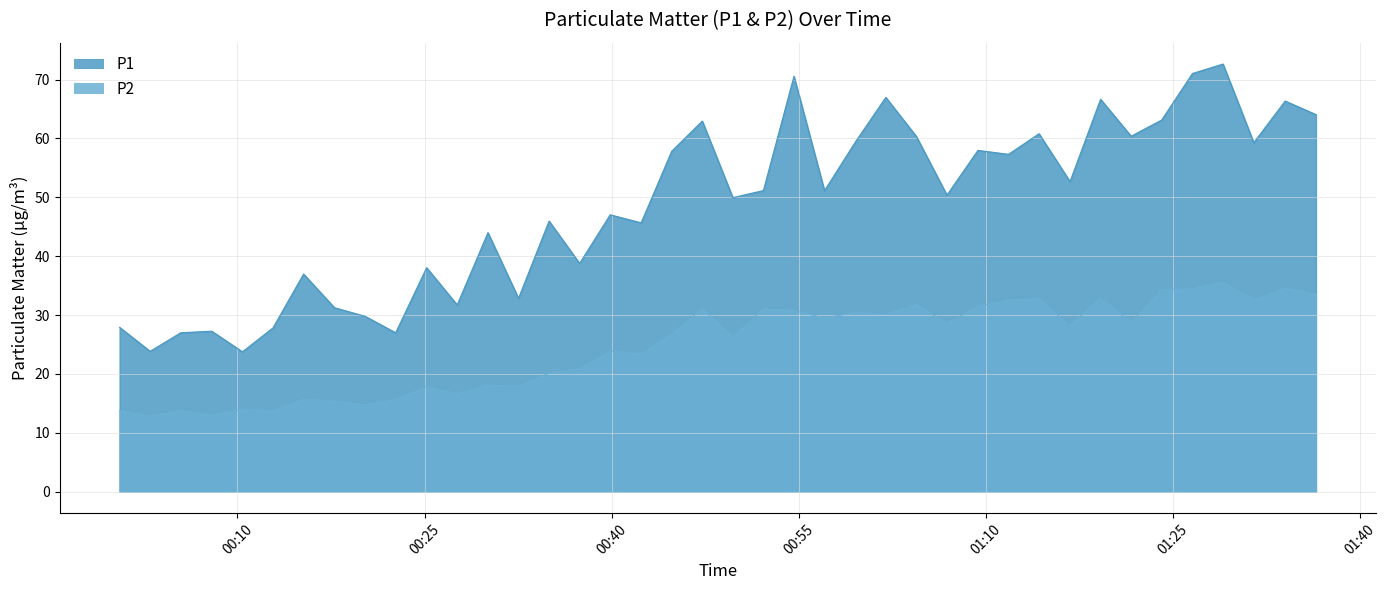

What is the highest value of the P1 series?

72.6